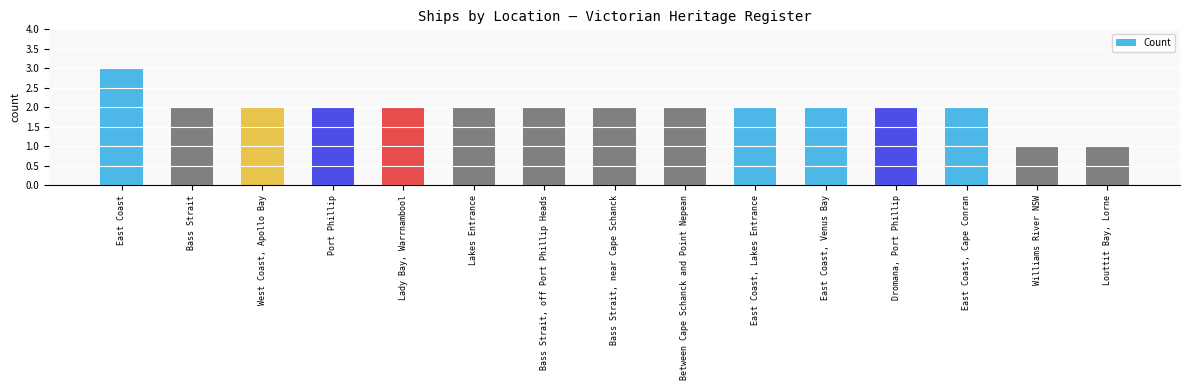

What is the average value?

2